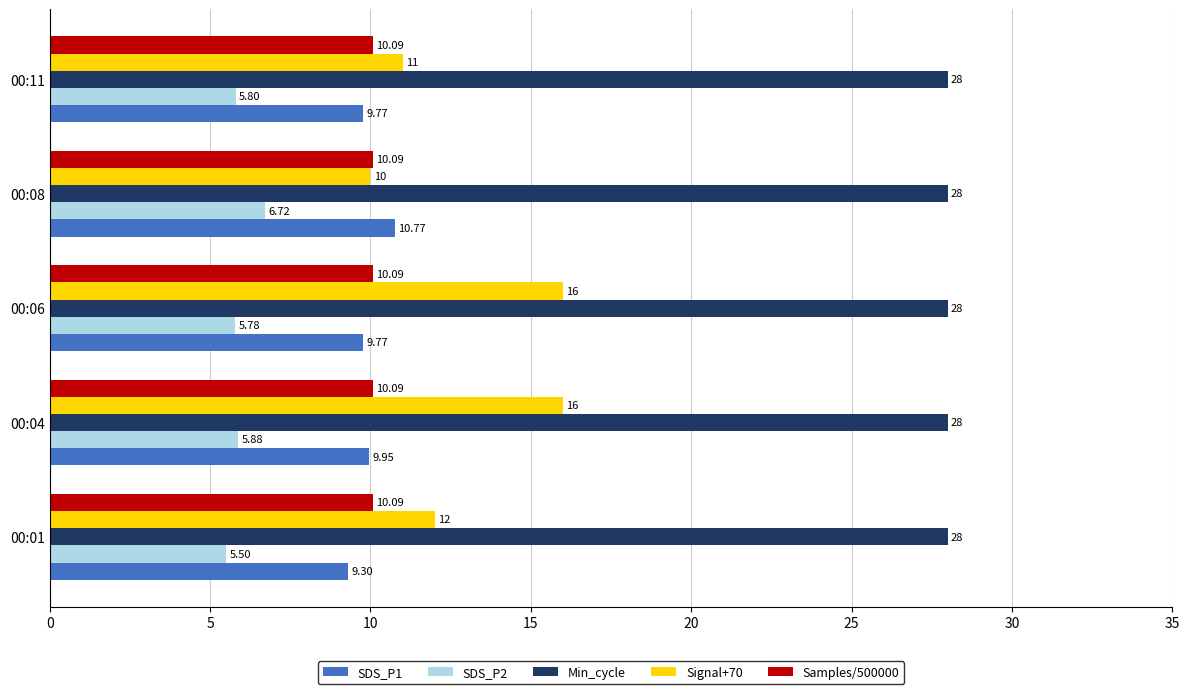

List the series in order of their peak value, lowest first.

SDS_P2, Samples/500000, SDS_P1, Signal+70, Min_cycle